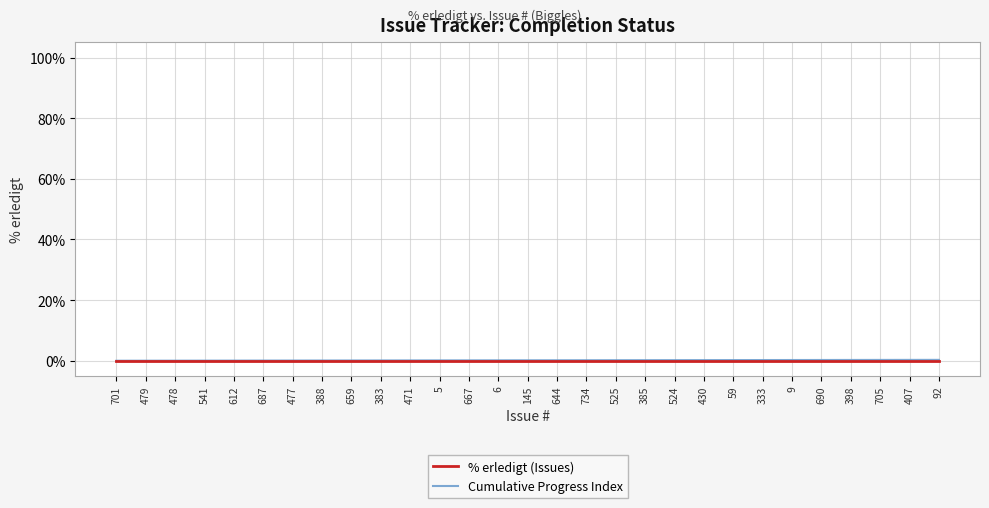

The value of % erledigt (Issues) at 430 is 0.0. True or false?

True